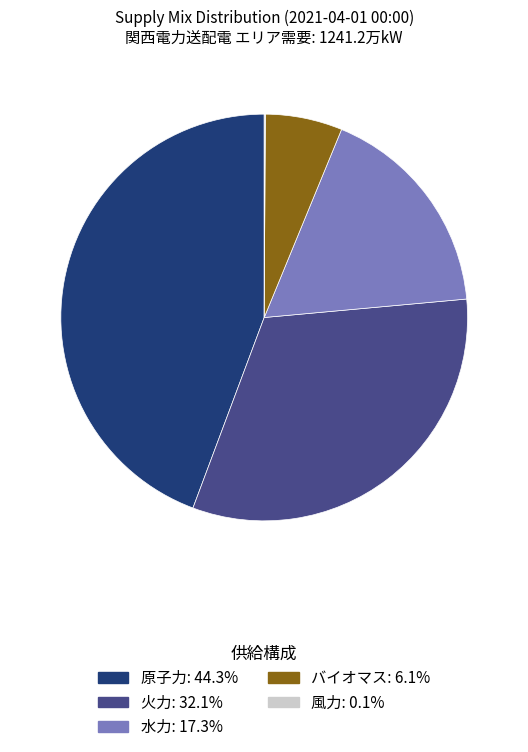

Does any single category account for the majority?

No